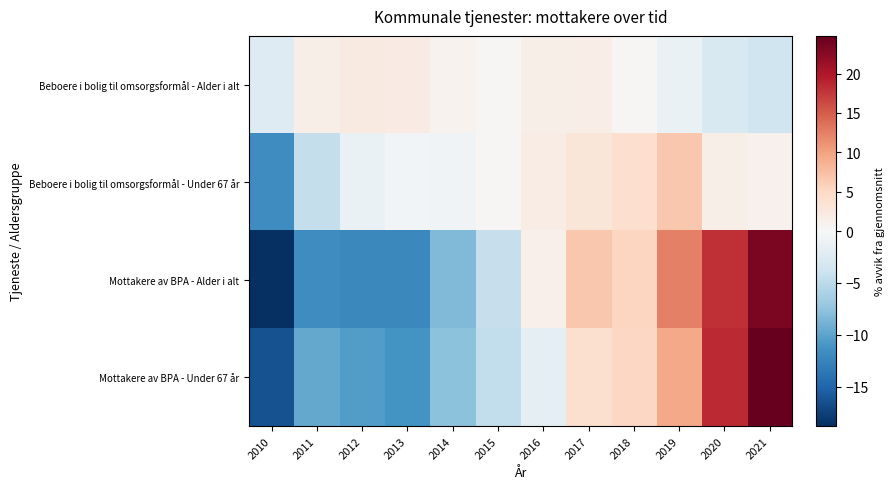

Which series changed the most between 2018 and 2020?

Mottakere av BPA - Under 67 år